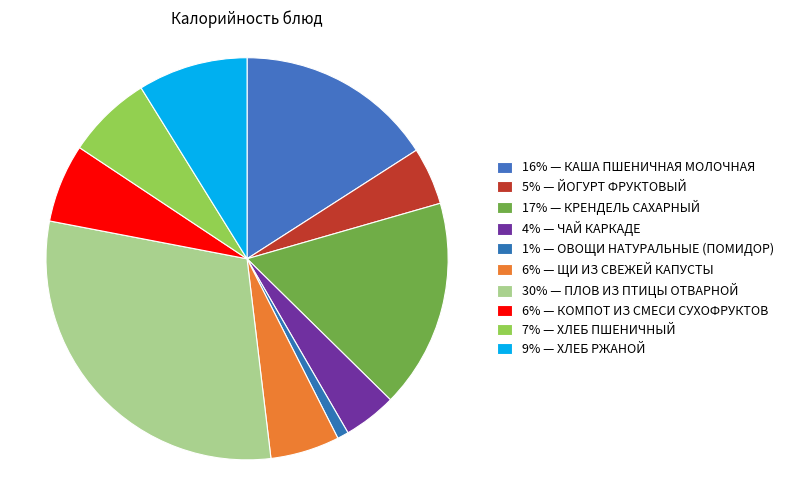

Which category has the biggest portion of the pie?

30% — ПЛОВ ИЗ ПТИЦЫ ОТВАРНОЙ